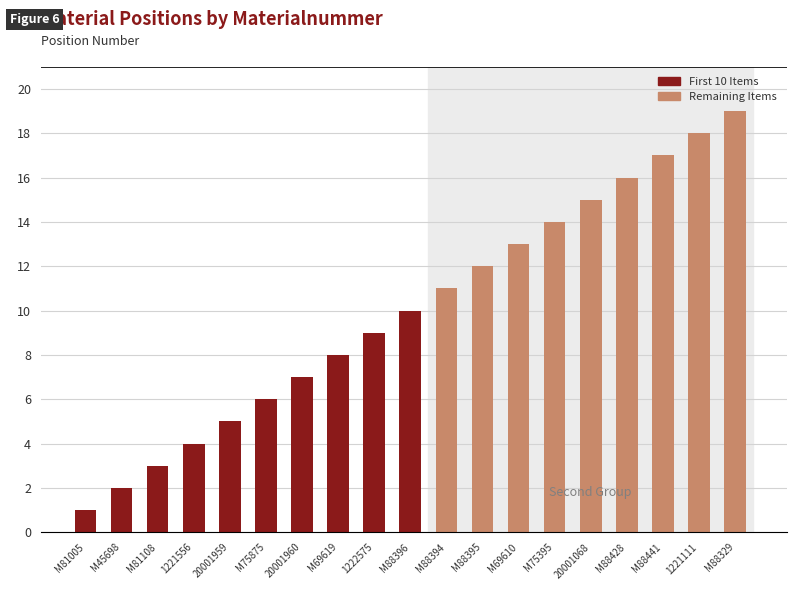

What is the sum of all values?

190